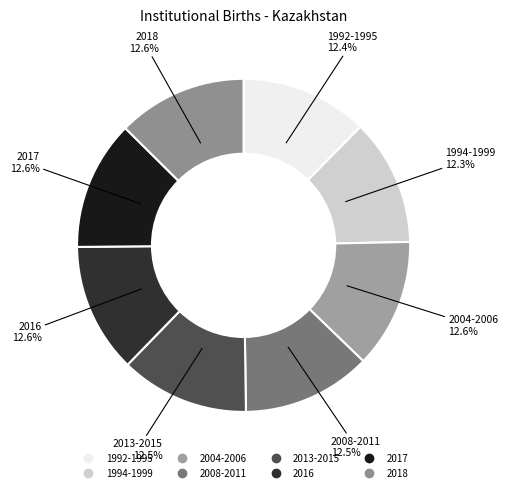

Approximately how many times larger is the value at 2018 compared to 2008-2011?

1.0